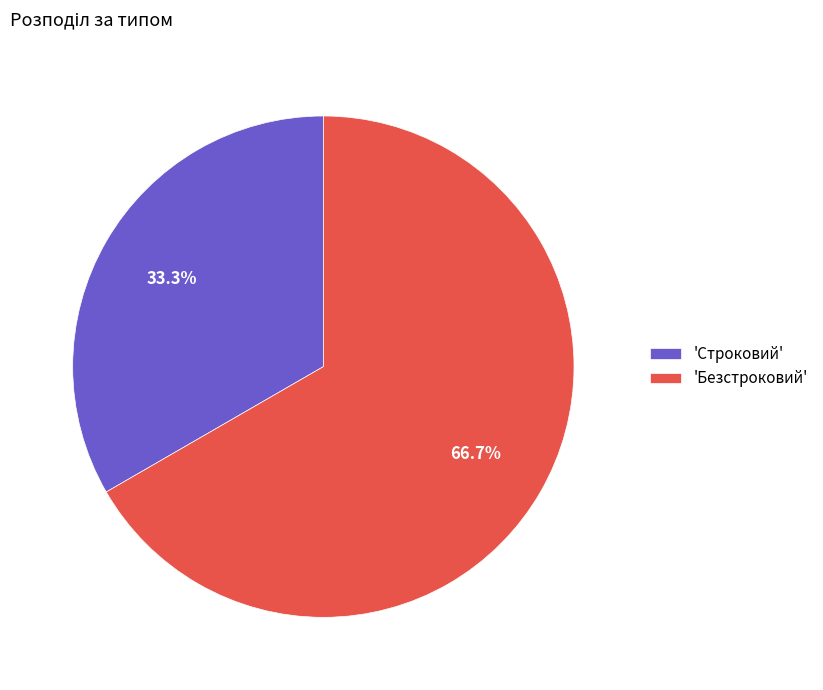

Which slice is the largest?

'Безстроковий'